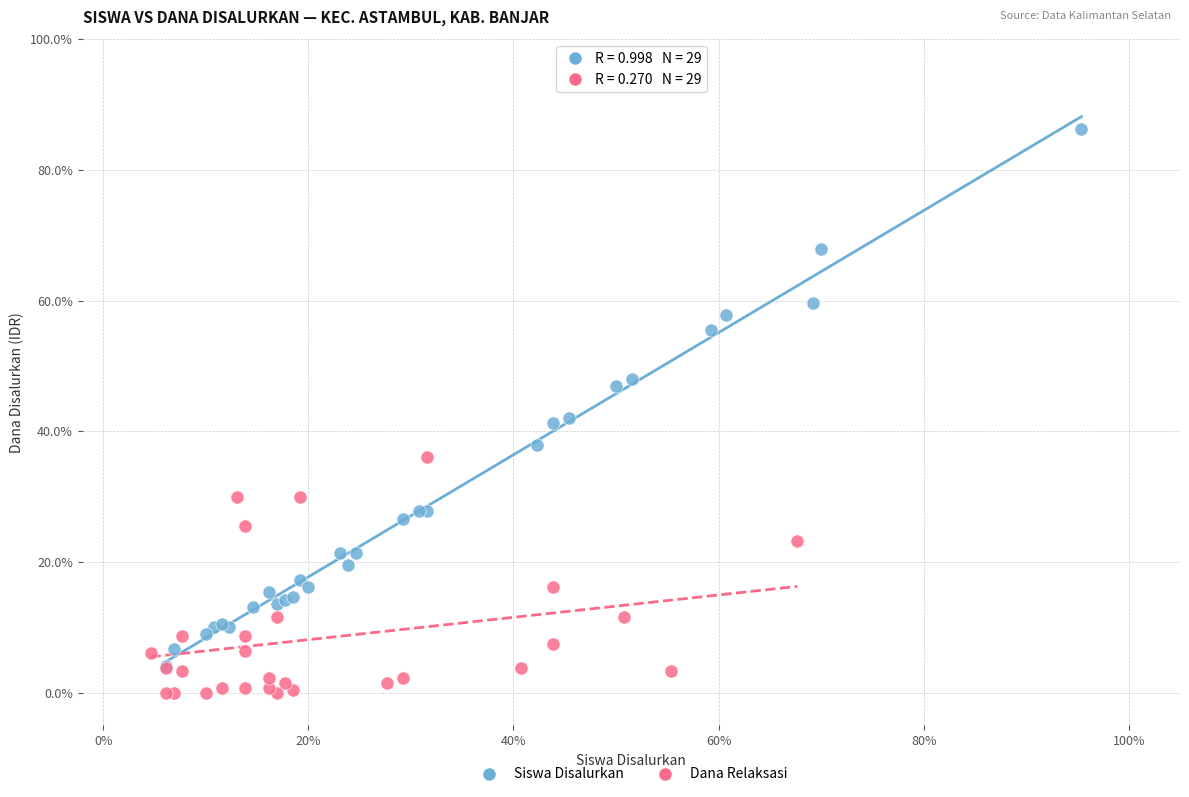

What are all the series names shown in the legend?

Siswa Disalurkan, Dana Relaksasi